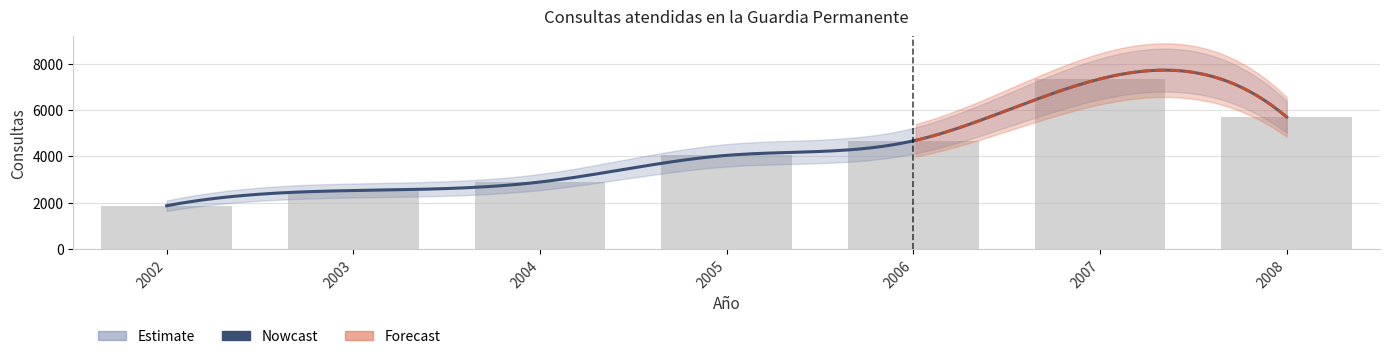

What is the difference between the highest and lowest values at 2005?

3570